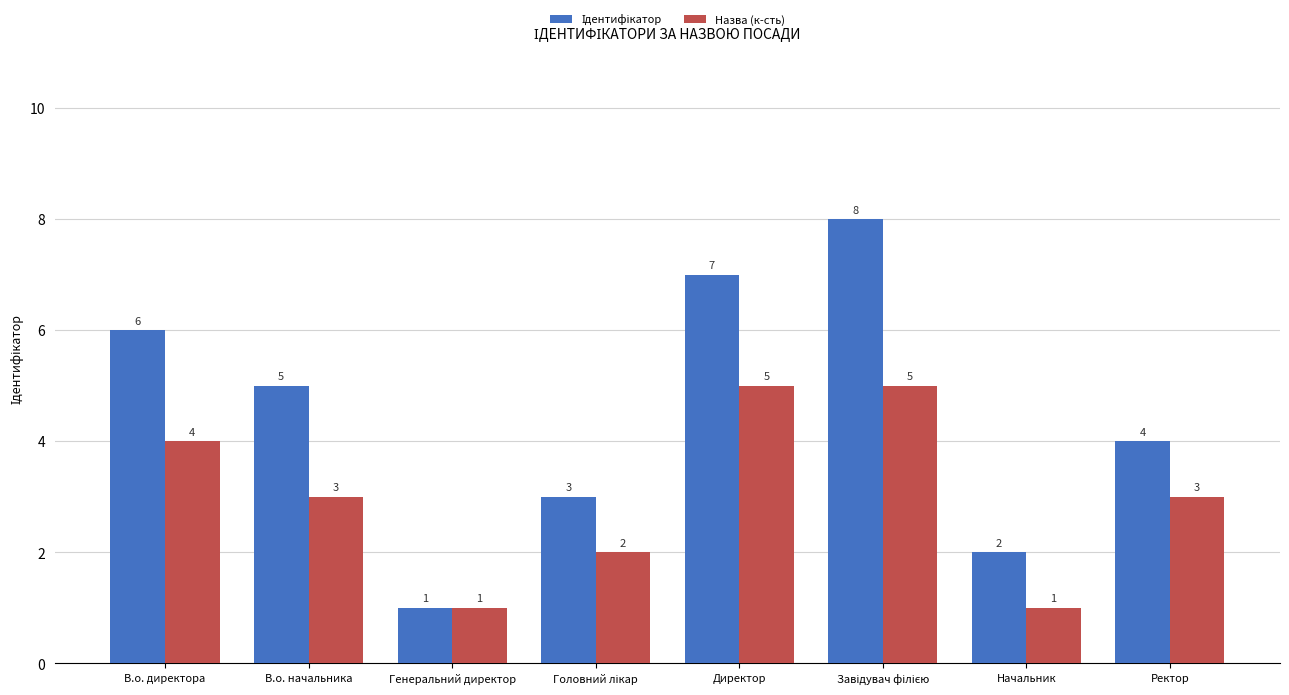

What is the average value of the Назва (к-сть) series?

3